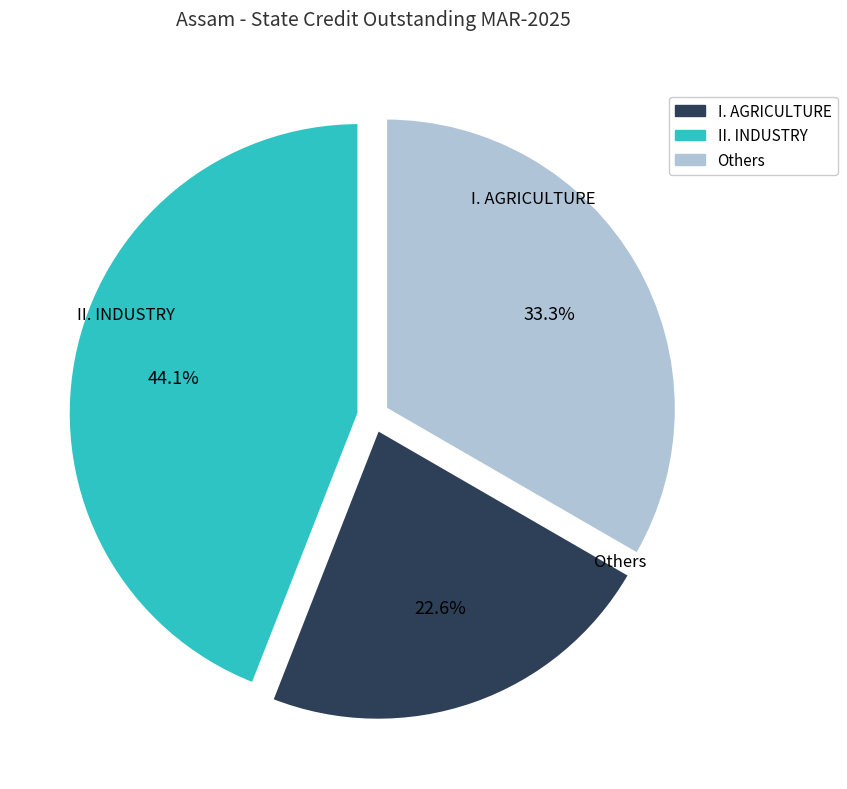

Is there a majority slice in this chart?

No